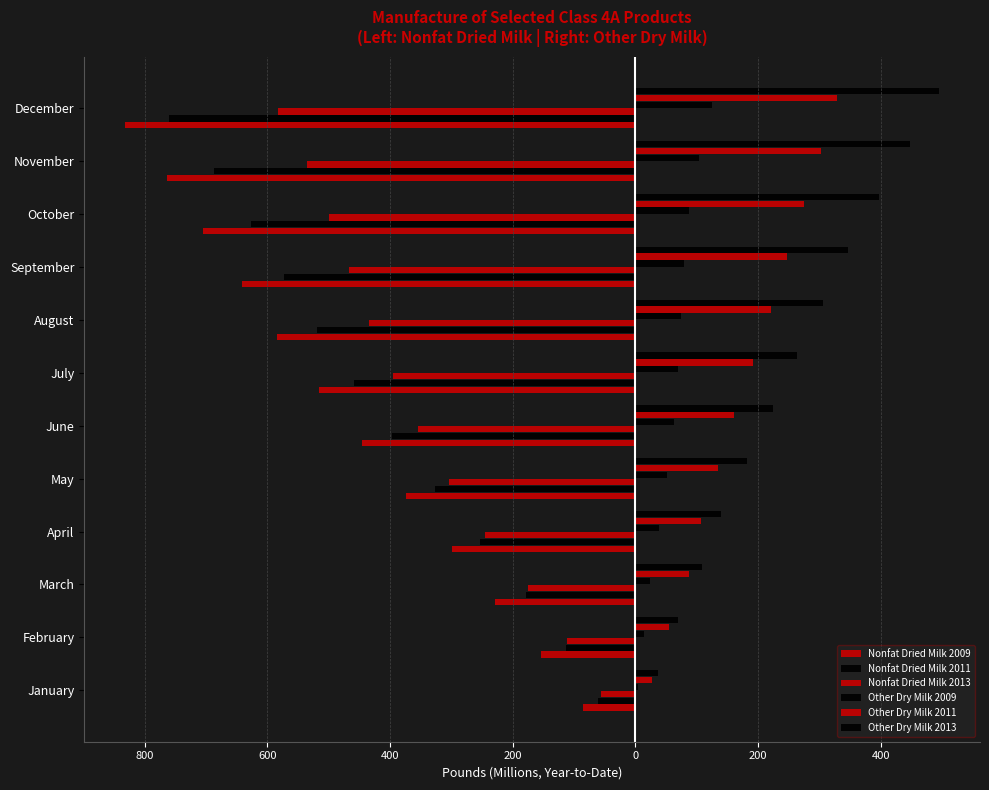

What is the difference between the maximum and minimum values in the Nonfat Dried Milk 2011 series?

699.0